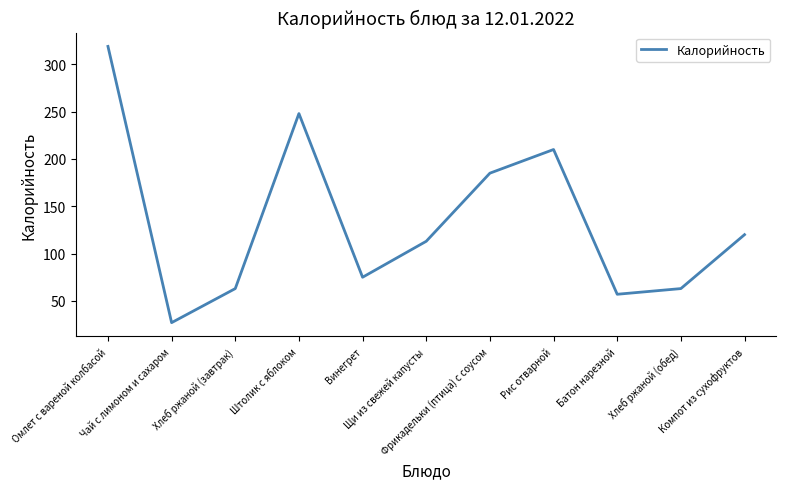

Reading right to left, list all the values displayed in this chart.

Компот из сухофруктов=120	Хлеб ржаной (обед)=63	Батон нарезной=57	Рис отварной=210	Фрикадельки (птица) с соусом=185	Щи из свежей капусты=113	Винегрет=75	Штолик с яблоком=248	Хлеб ржаной (завтрак)=63	Чай с лимоном и сахаром=27	Омлет с вареной колбасой=319